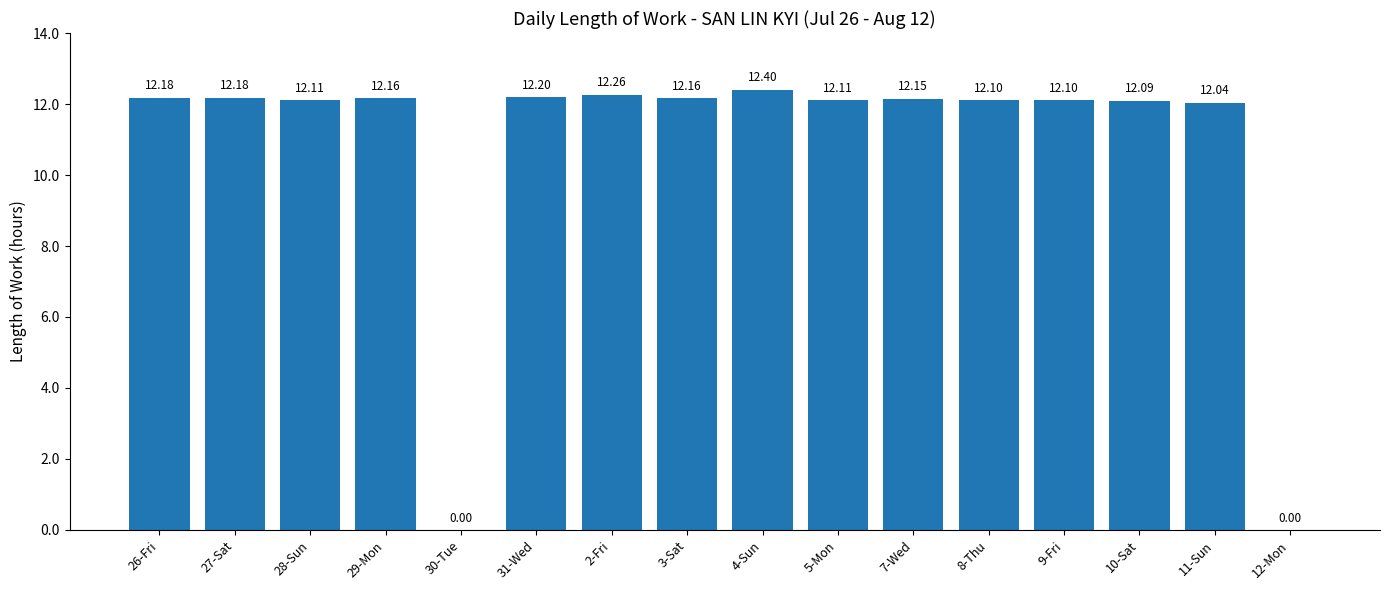

Are the bars grouped side by side (vs. stacked)?

No